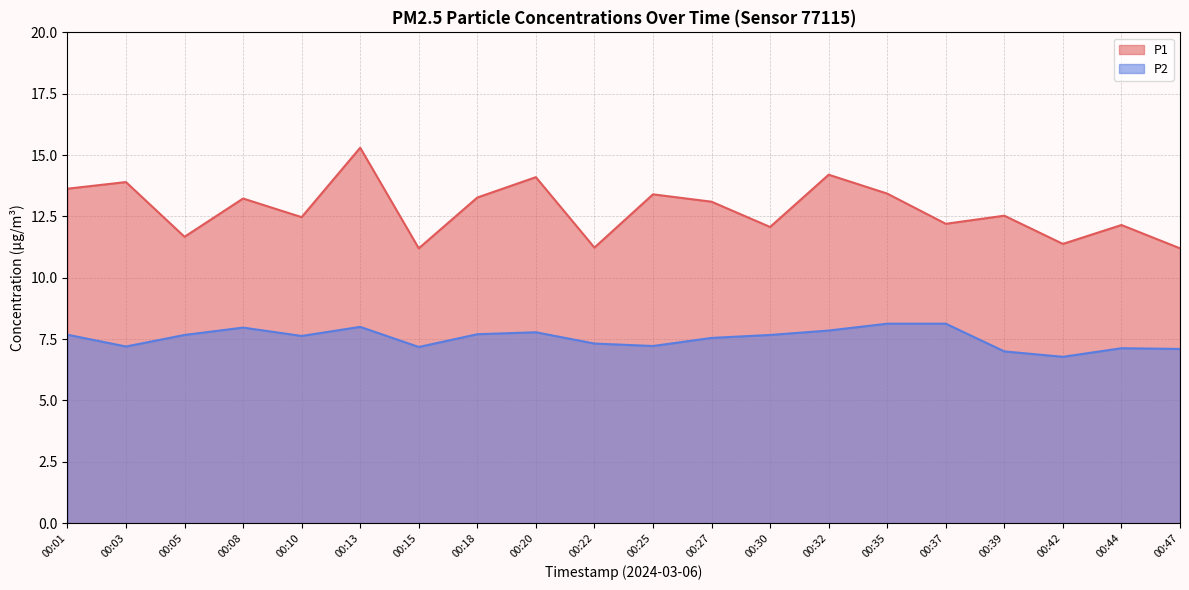

Rank the categories by P1 value from lowest to highest.

00:15, 00:47, 00:22, 00:42, 00:05, 00:30, 00:44, 00:37, 00:10, 00:39, 00:27, 00:08, 00:18, 00:25, 00:35, 00:01, 00:03, 00:20, 00:32, 00:13